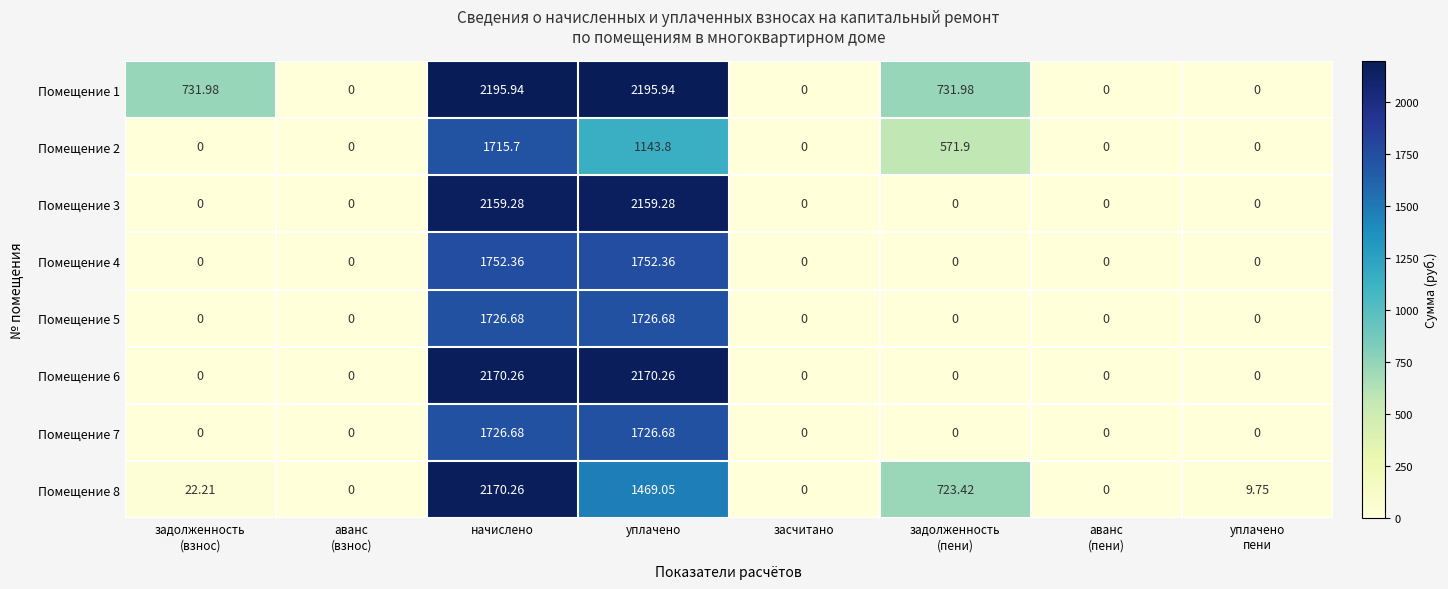

At which category is the sum across all series the highest?

начислено